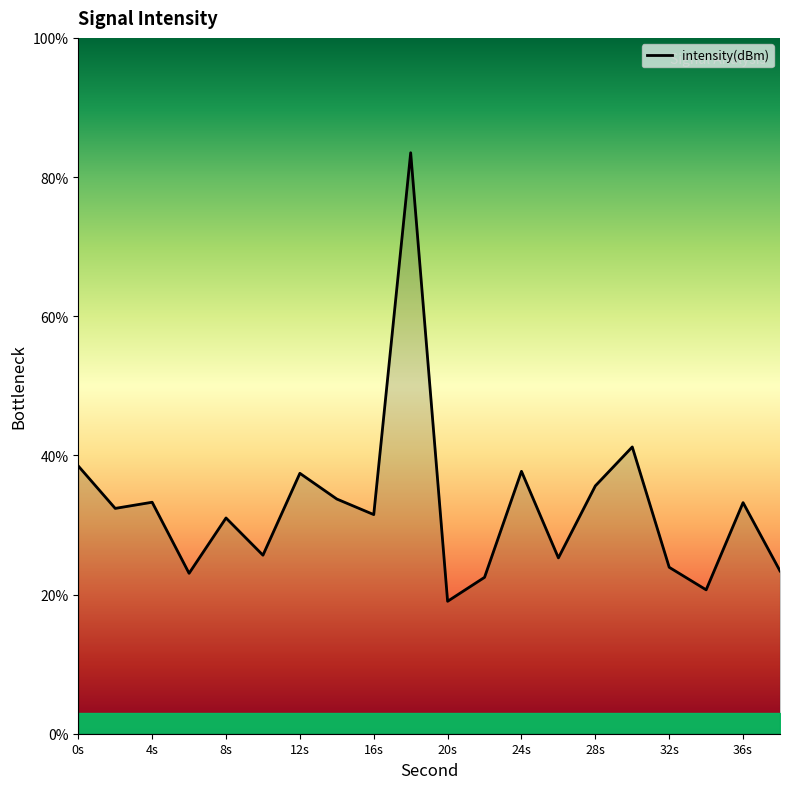

What is the difference between the maximum and minimum values?

64.5